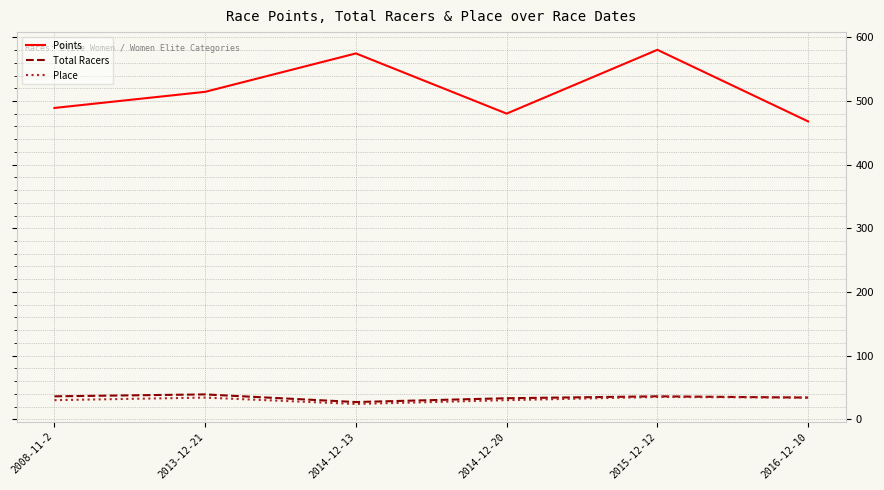

What is the smallest value displayed?

24.0